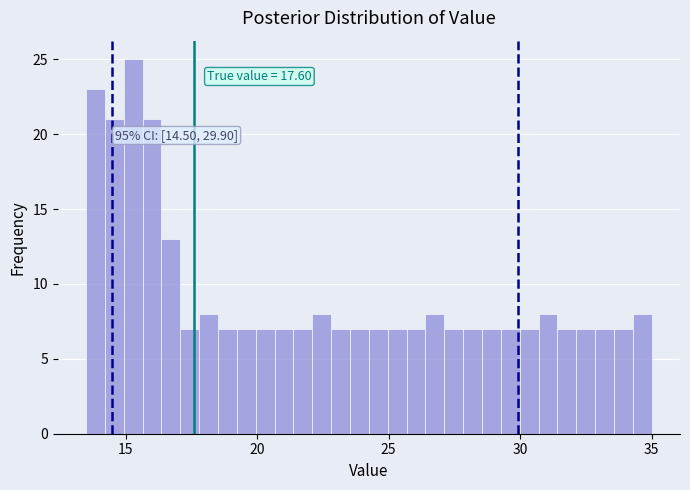

Around what value on the x-axis is the tallest bar? Give the approximate position of its centre, as read against the axis.

15.5